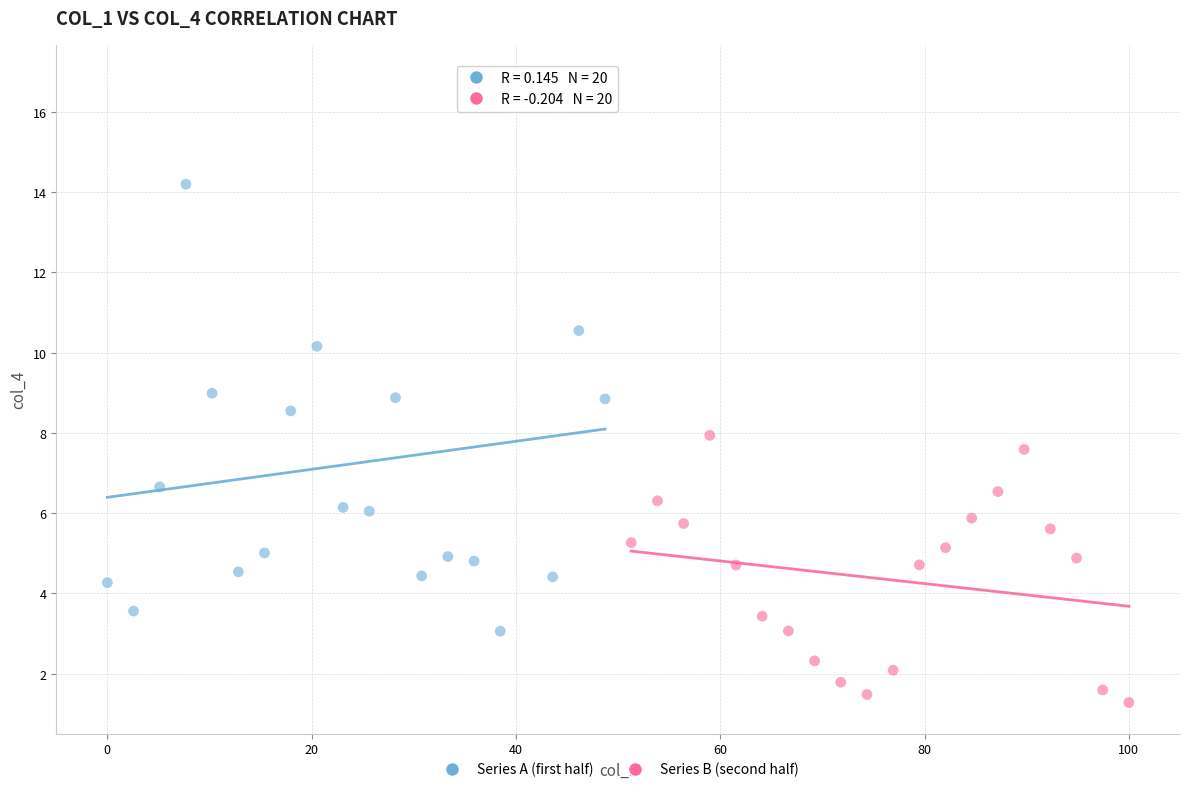

Which series has the widest spread of Y values?

Series A (first half)